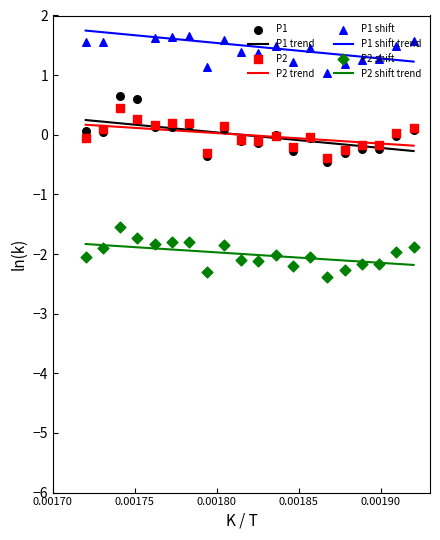

What is the minimum value for P1 shift trend?

1.2